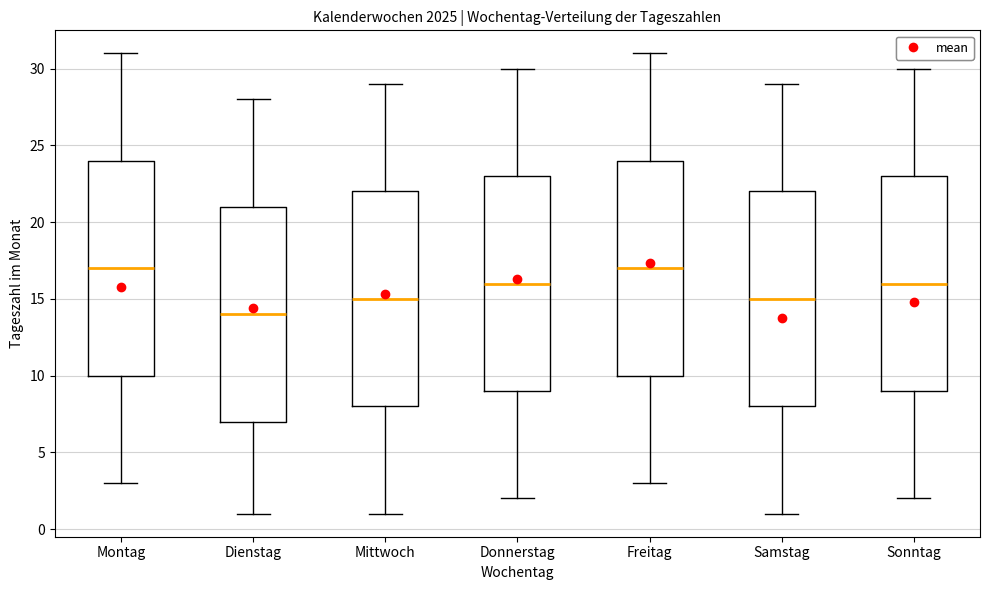

Where does the upper whisker of the box for Dienstag end on the y-axis? The values are not printed on the chart, so give them approximately, as read against the axis.

28